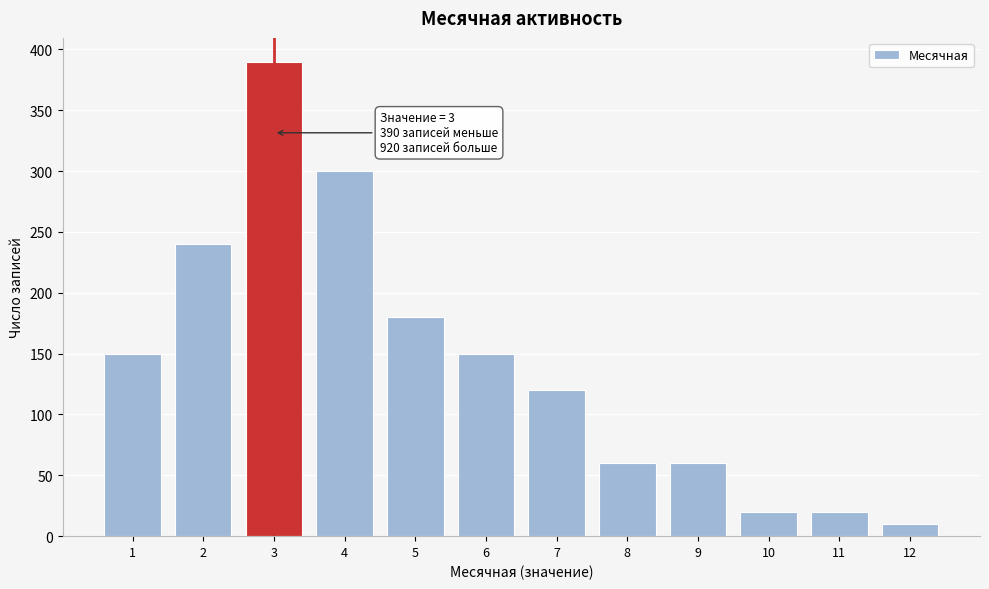

Reading left to right, what are all the values shown in this chart?

150	240	390	300	180	150	120	60	60	20	20	10